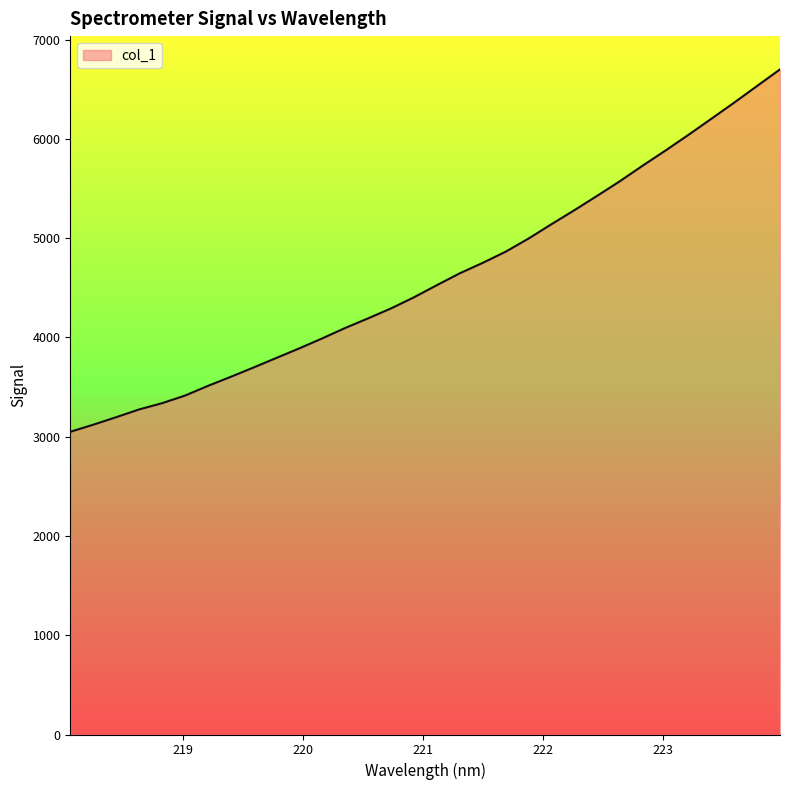

What is the minimum value shown in the chart?

3049.0